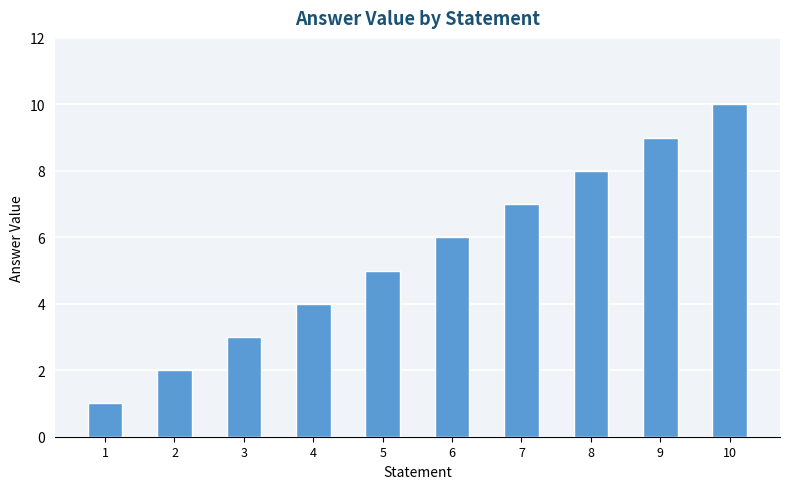

How many bars are there in total?

10